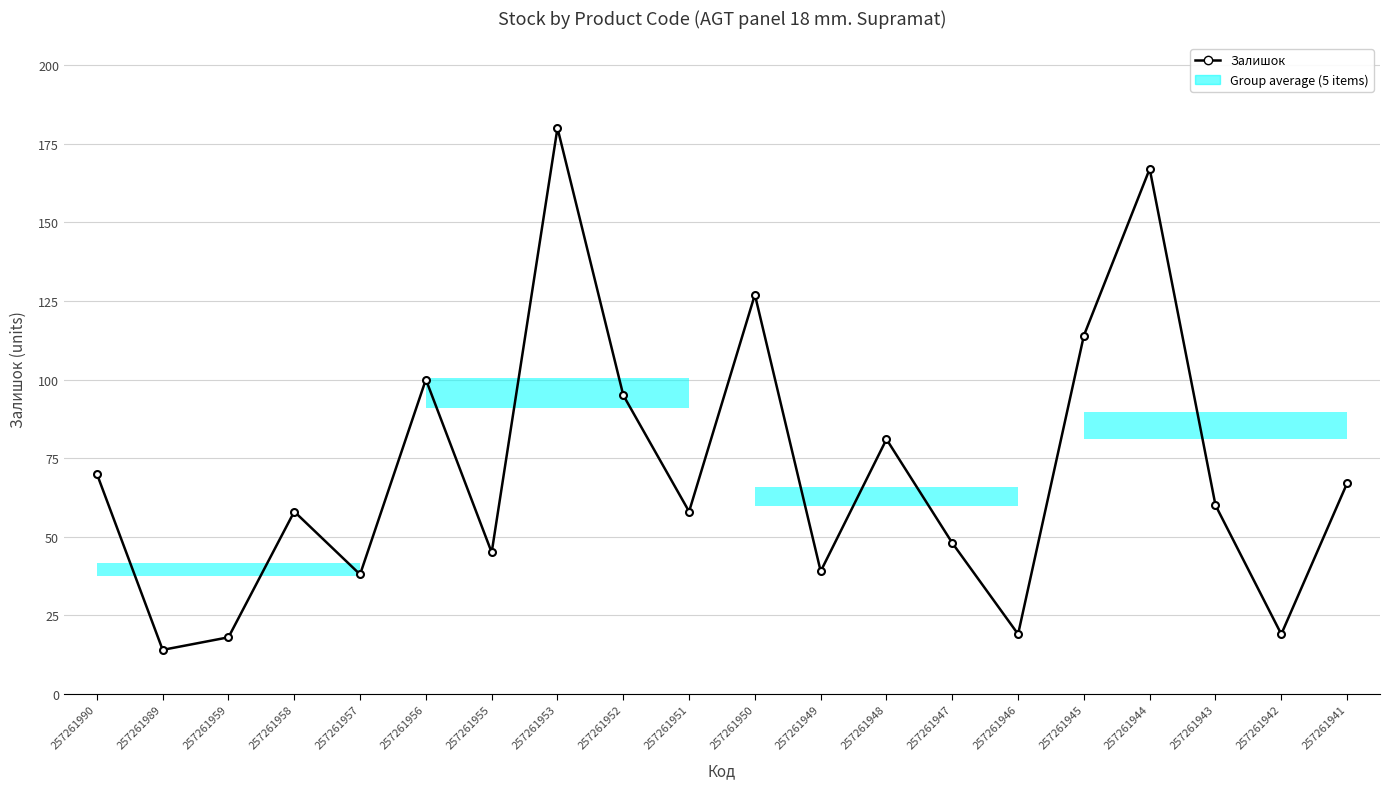

What is the greatest value displayed?

180